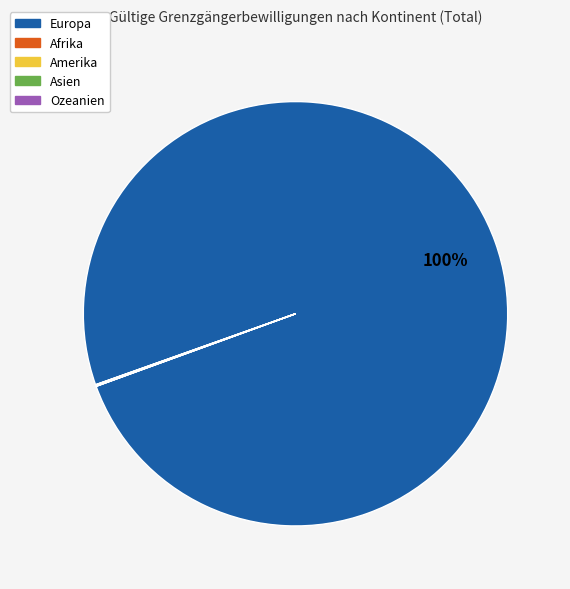

What is the majority slice?

Europa